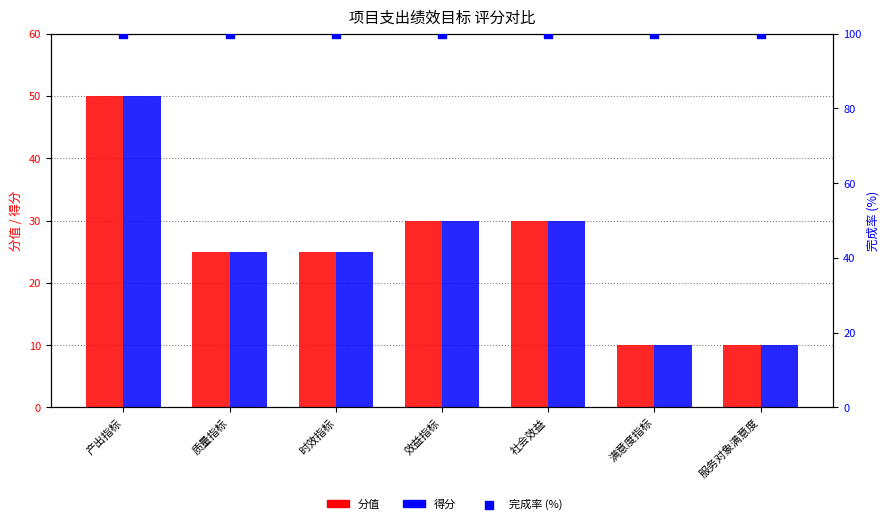

What are all the series names shown in the legend?

分值, 得分, 完成率 (百分位)